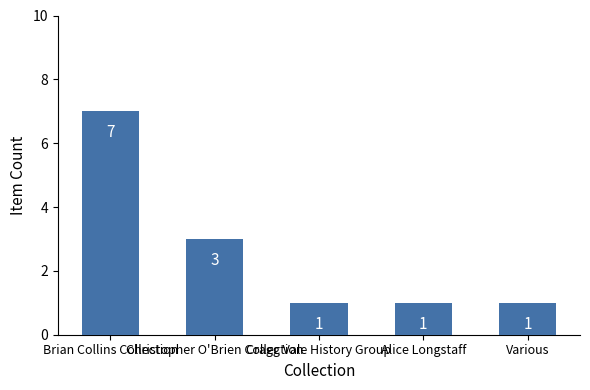

Which has a higher value, Brian Collins Collection or Christopher O'Brien Collection?

Brian Collins Collection